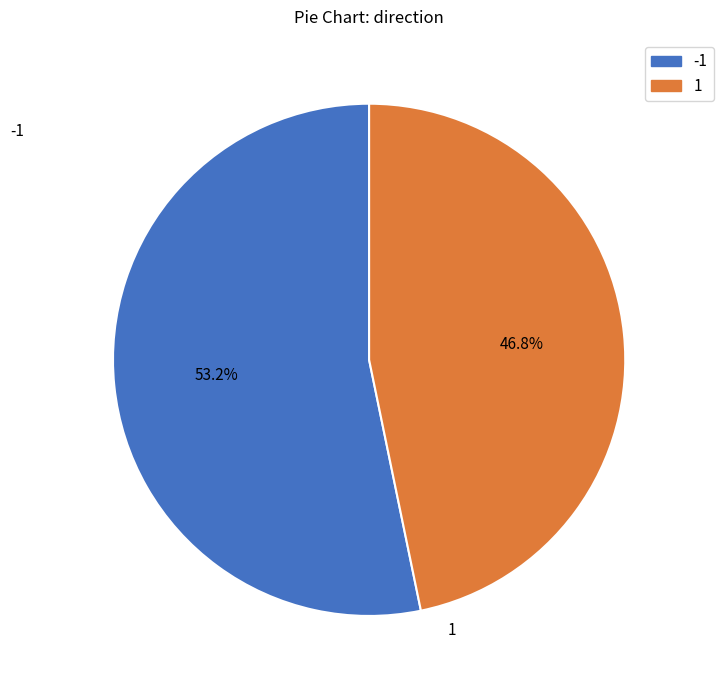

Does -1 represent more than half of the total?

Yes